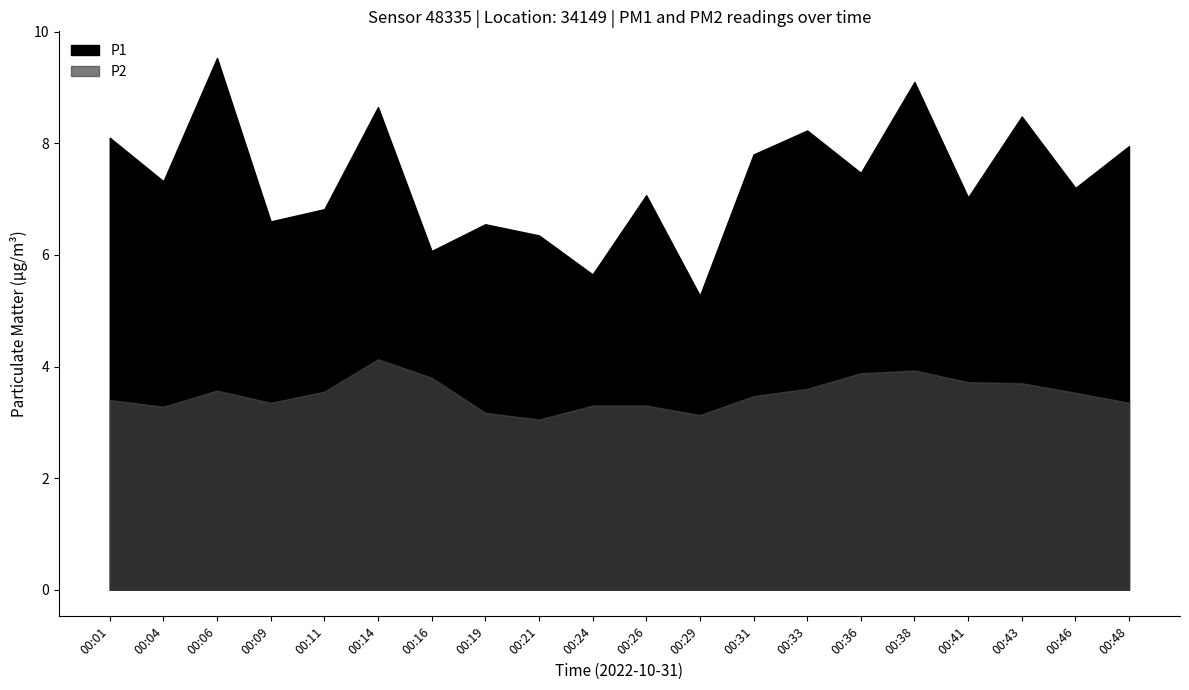

True or false: P2 and P1 cross at least once.

False